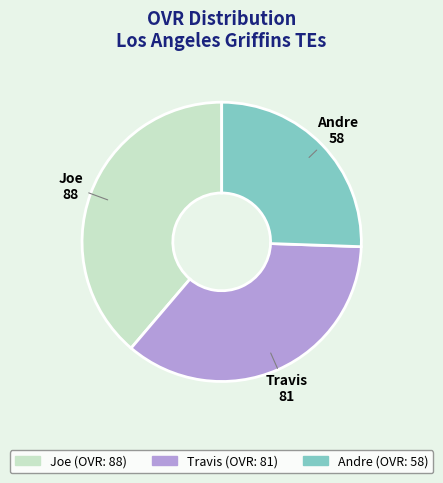

What is the smallest slice in the pie chart?

Andre